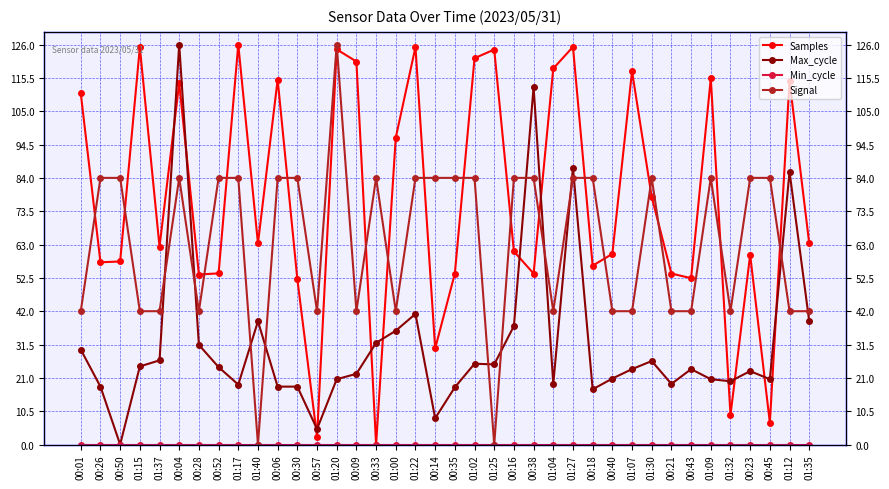

How many intersections are there between Samples and Max_cycle?

12